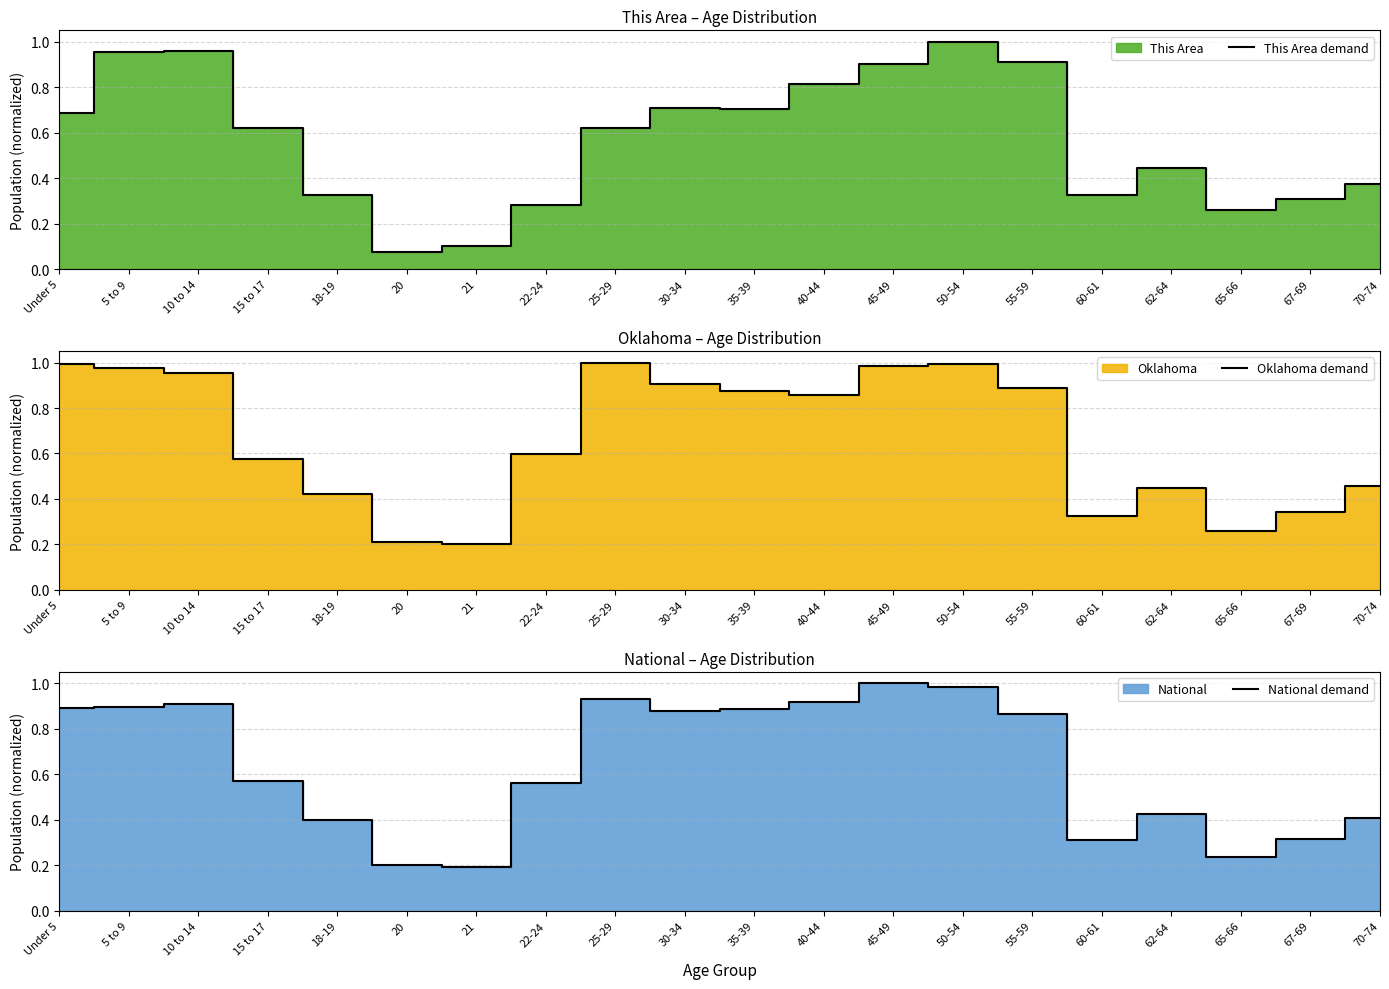

What is the value of the National demand point at the 6th from the left?

0.2